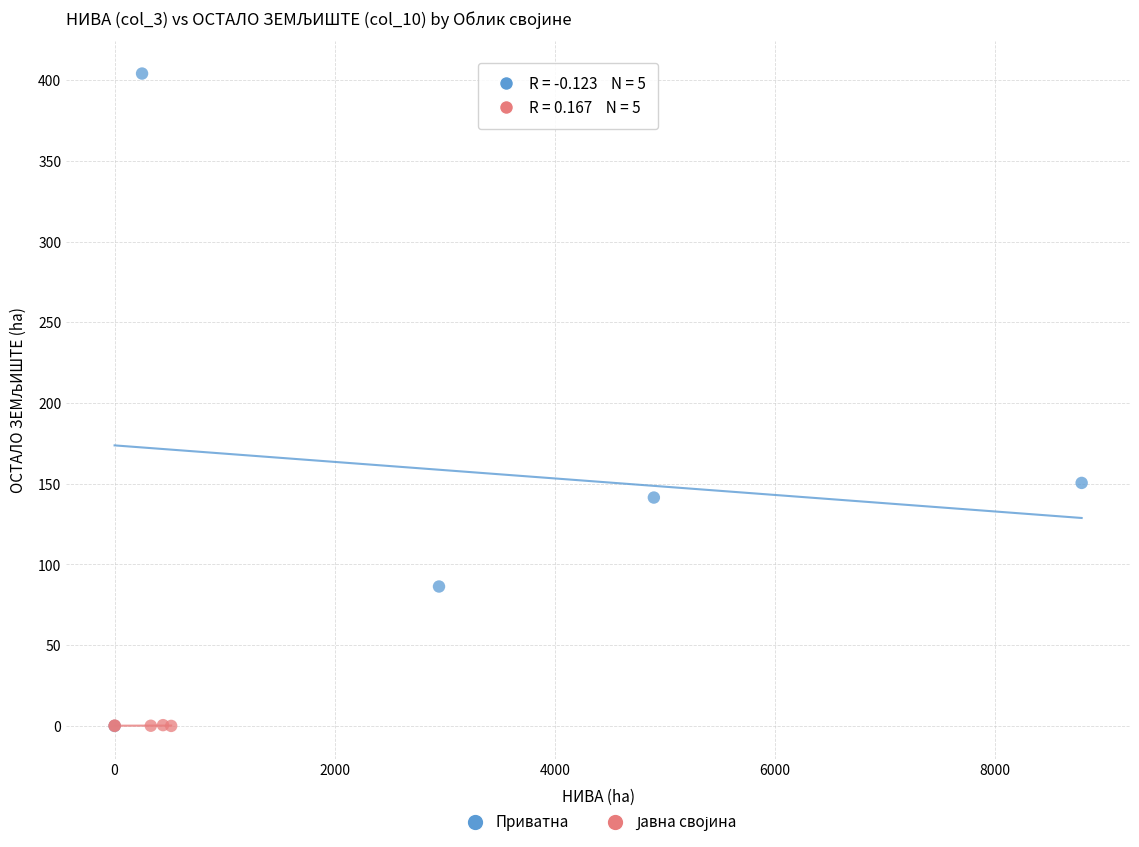

Which series has the widest spread of Y values?

Приватна